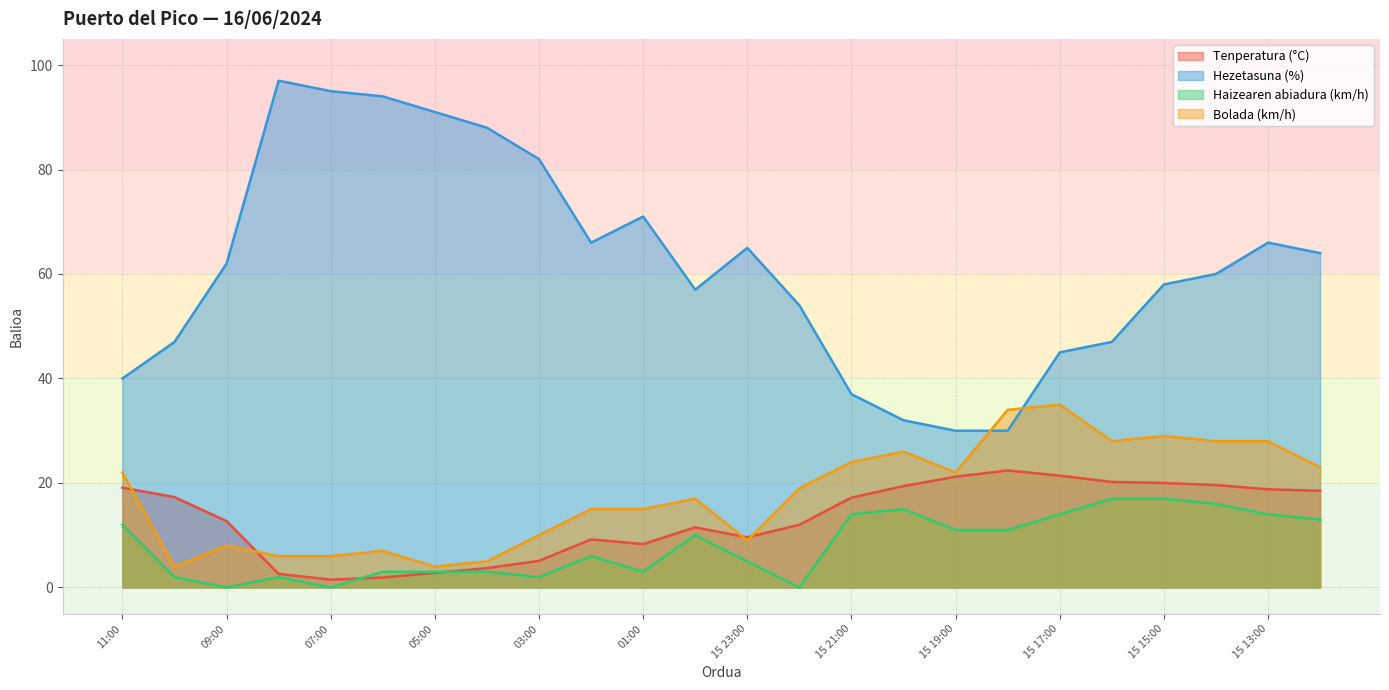

Count the number of categories in the chart.

24